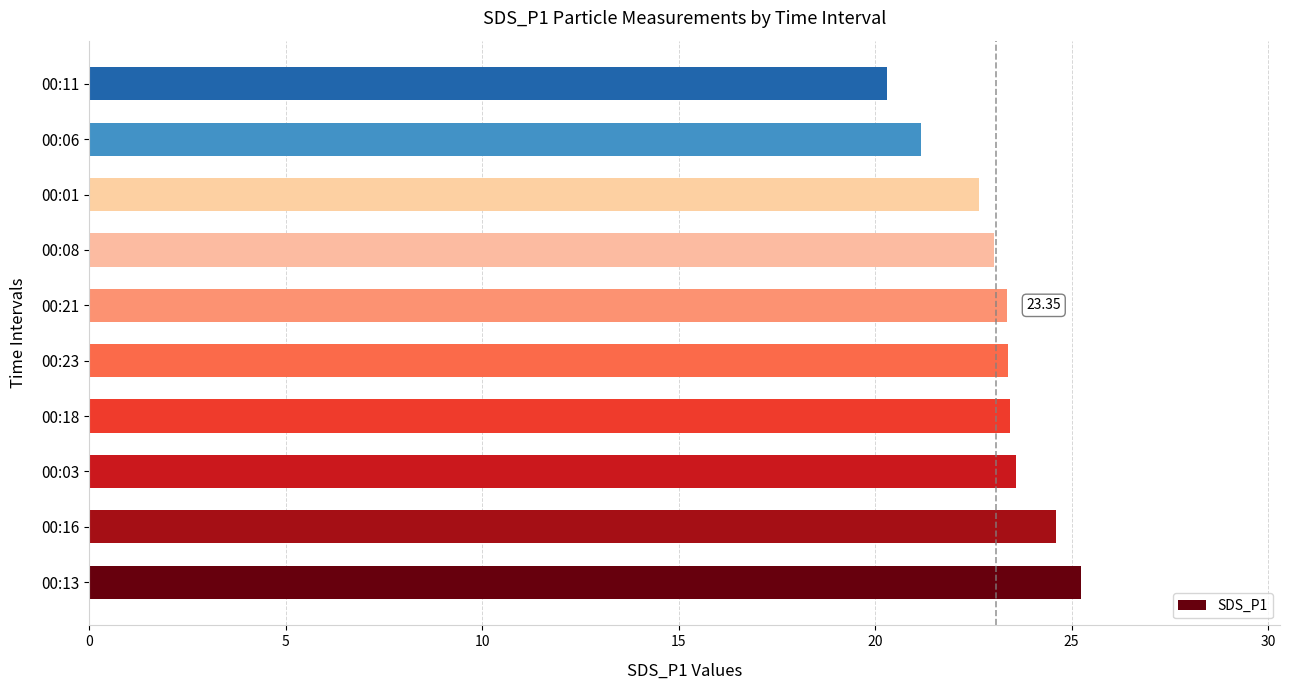

What is the average value?

23.1